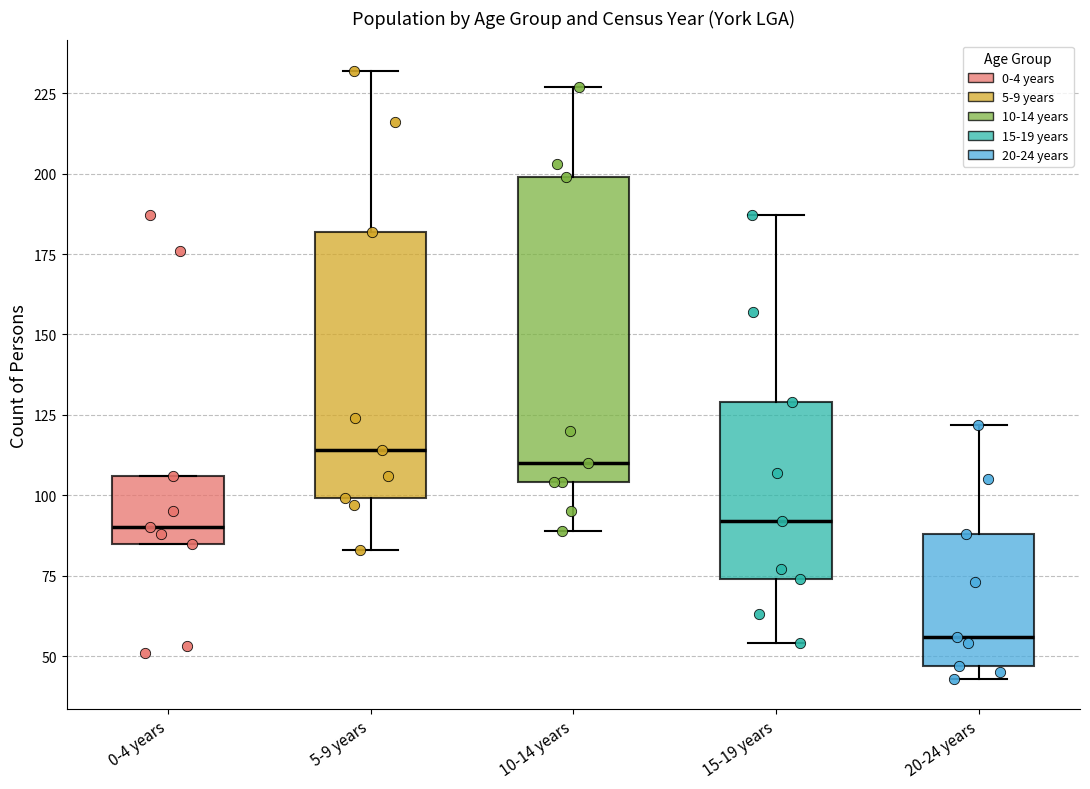

Where is the lower edge of the box for 0-4 years on the y-axis? The values are not printed on the chart, so give them approximately, as read against the axis.

85